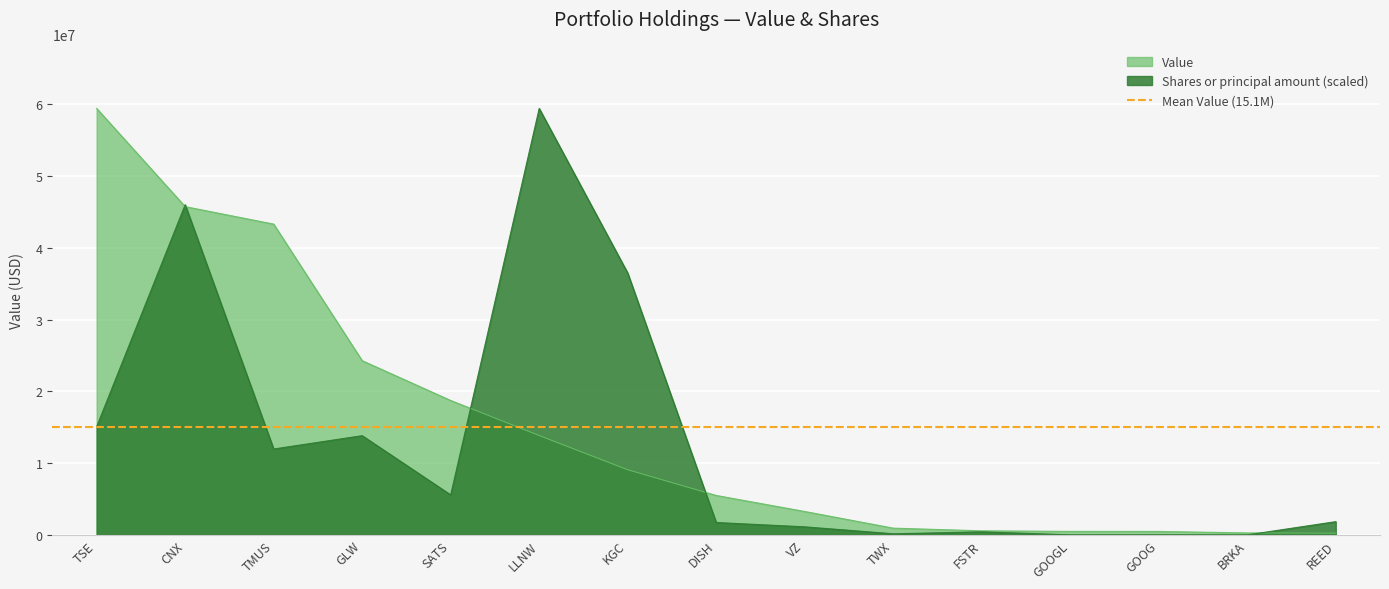

How many values in the Value series are below 5498000?

7